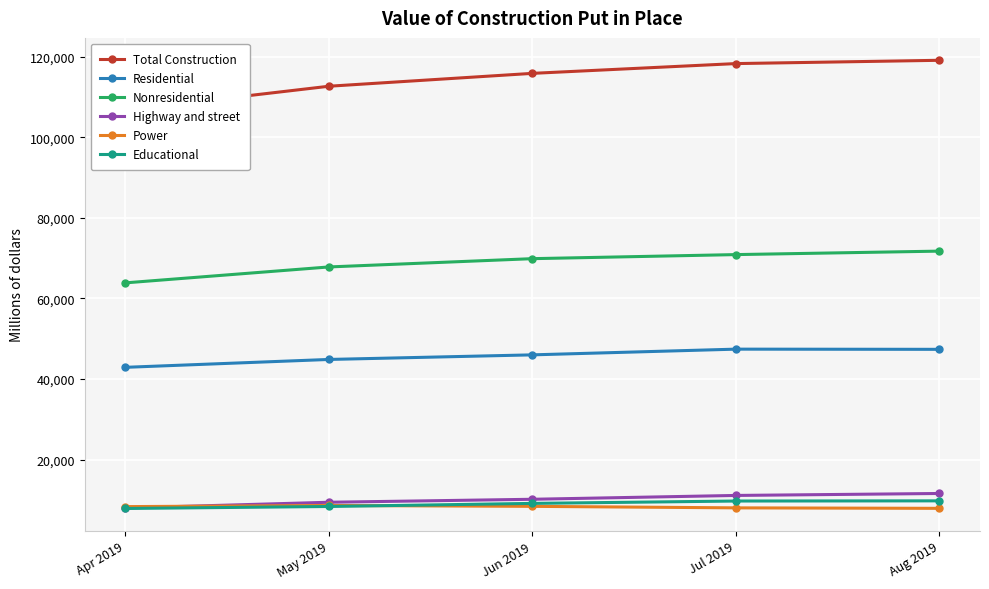

How many lines are shown in the chart?

6